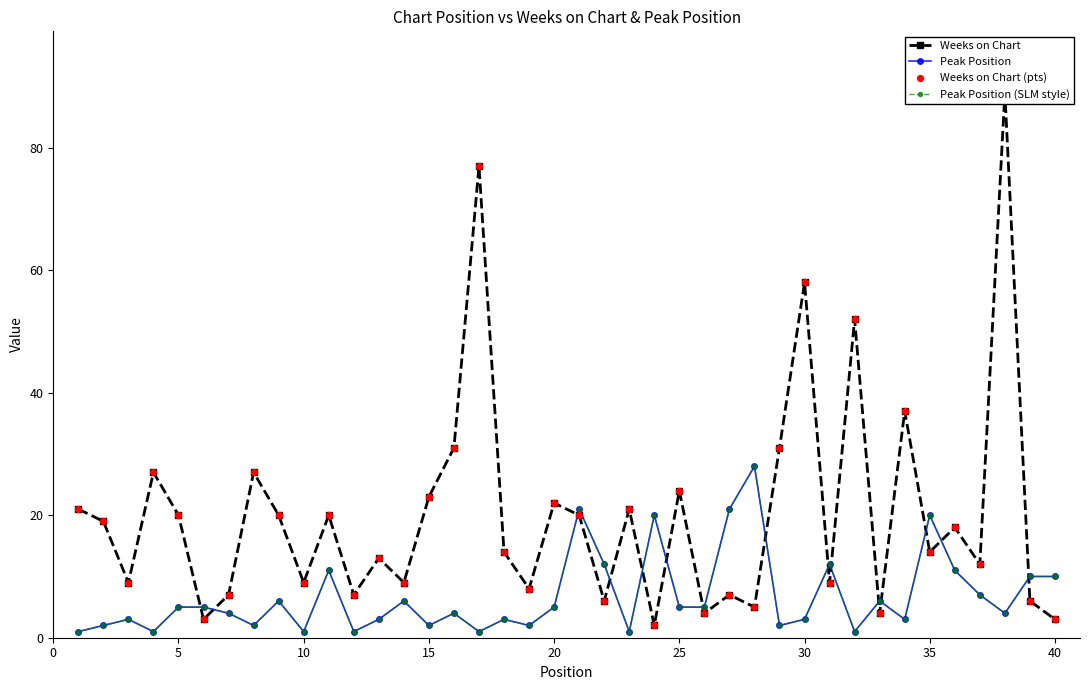

What are all the series names shown in the legend?

Weeks on Chart, Peak Position, Peak Position (SLM style), Weeks on Chart (pts)